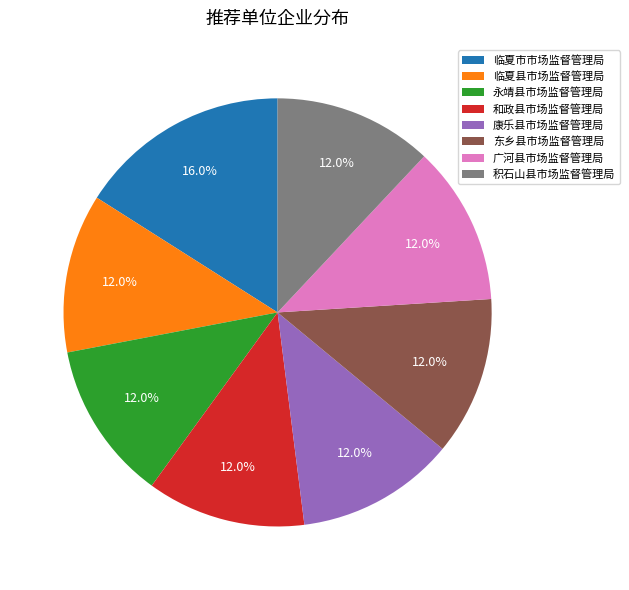

To the nearest percent, what portion does 临夏市市场监督管理局 represent?

16%